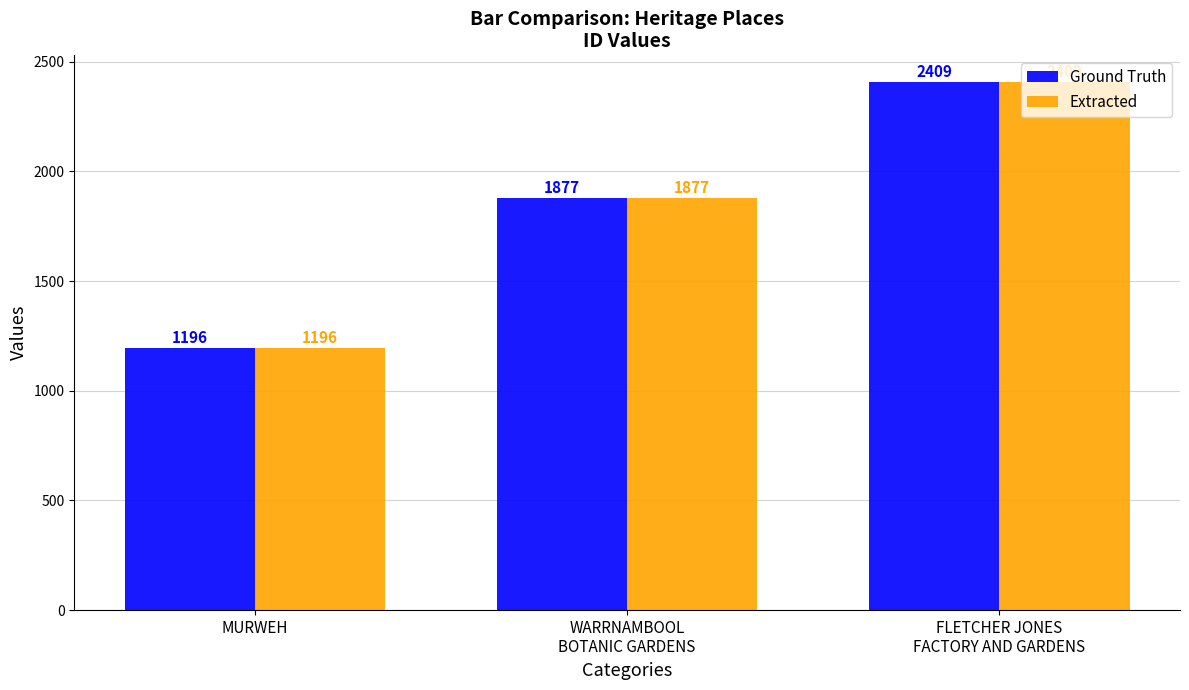

What is the label of the 1st bar from the right?

FLETCHER JONES
FACTORY AND GARDENS